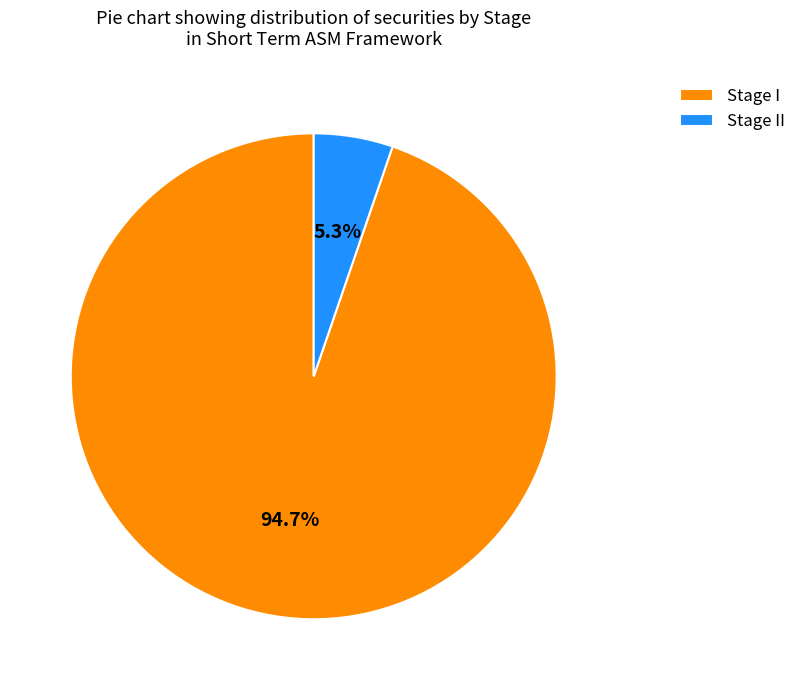

To the nearest percent, what is the average slice percentage?

50%